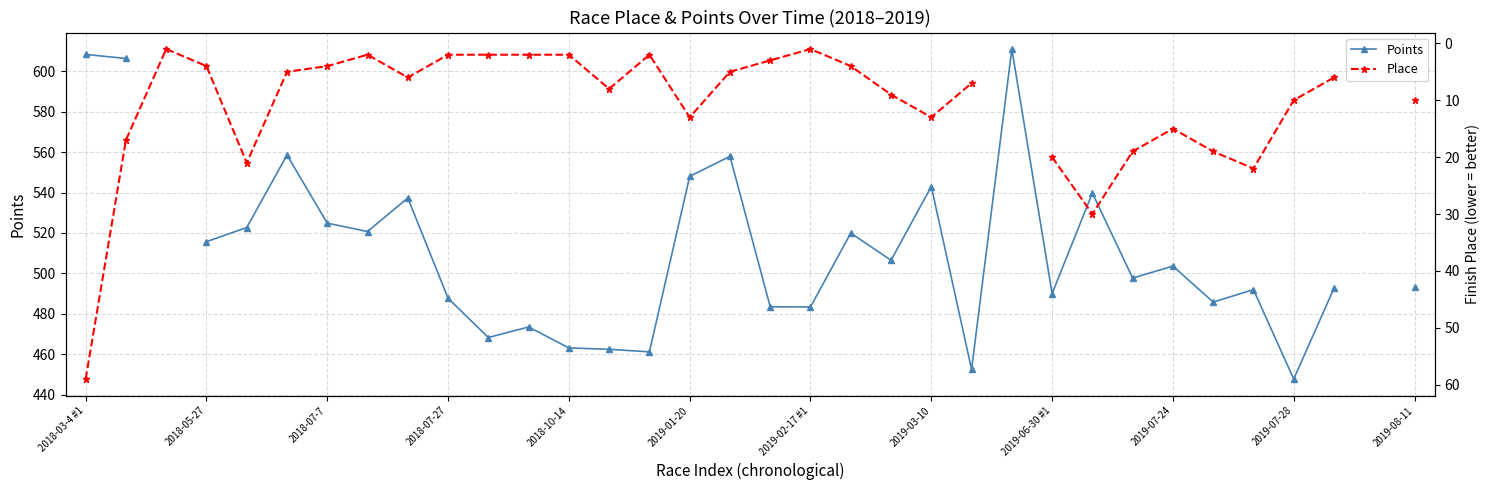

Where is Place nearest to the value 30?

25